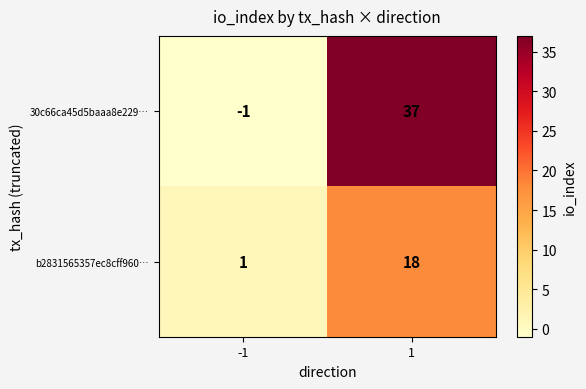

Which label corresponds to the smallest value in the chart?

-1